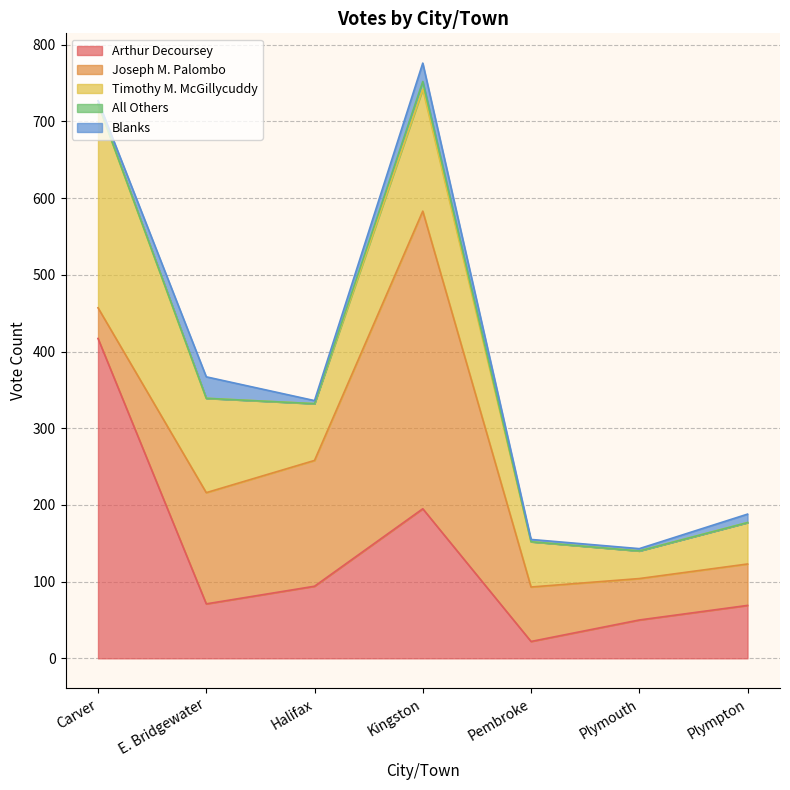

Which series ends up on top after the final intersection of Timothy M. McGillycuddy and Arthur Decoursey?

Arthur Decoursey